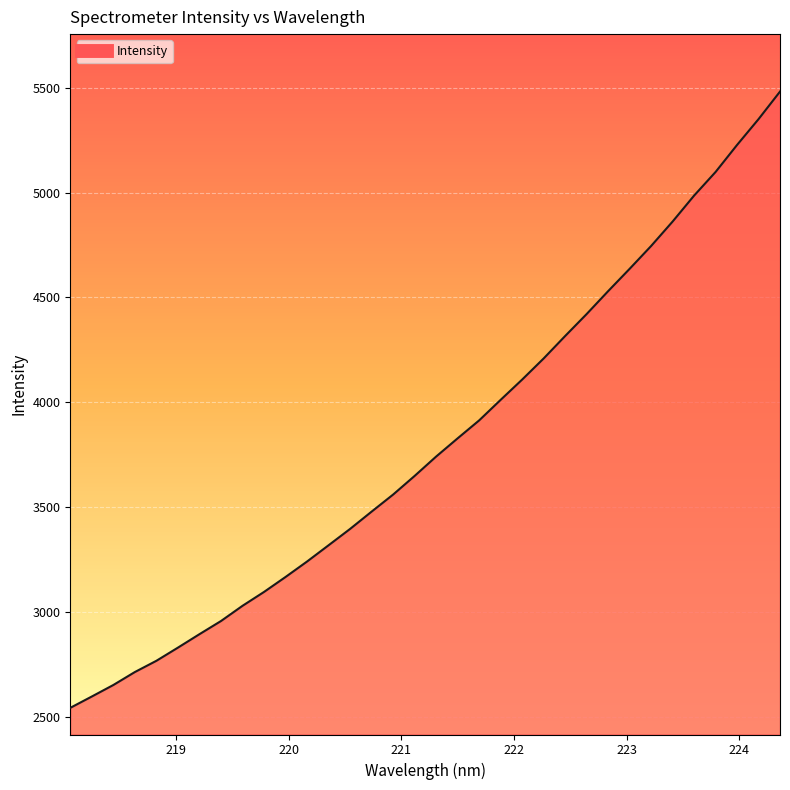

What is the greatest value displayed?

5482.0